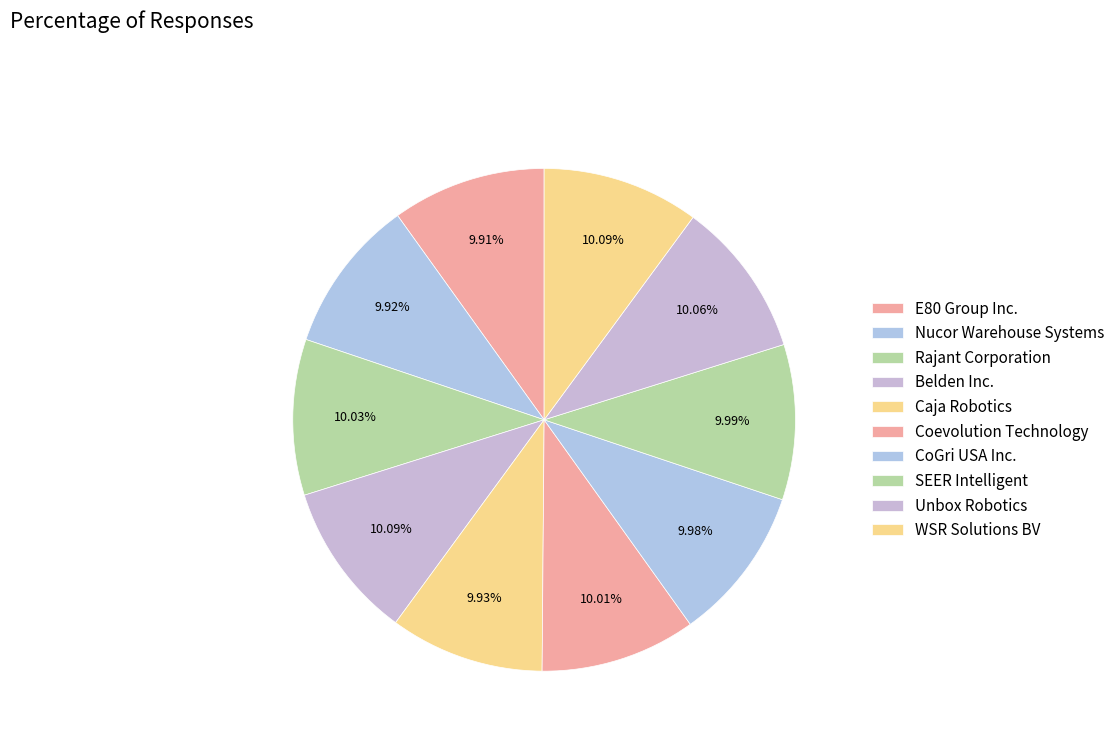

How many segments does this pie chart have?

10